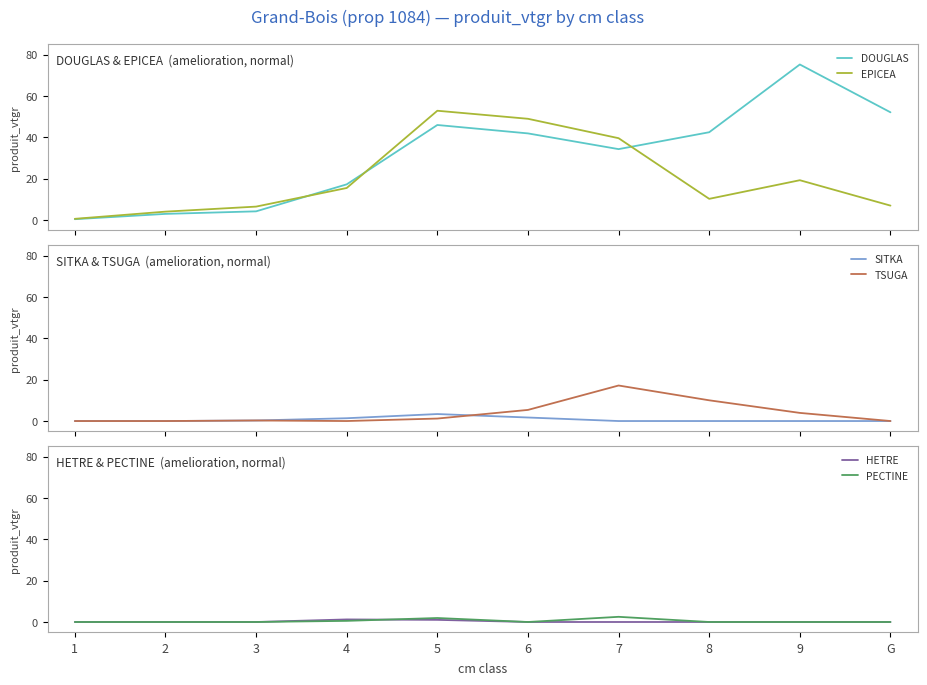

How many lines are shown in the chart?

6